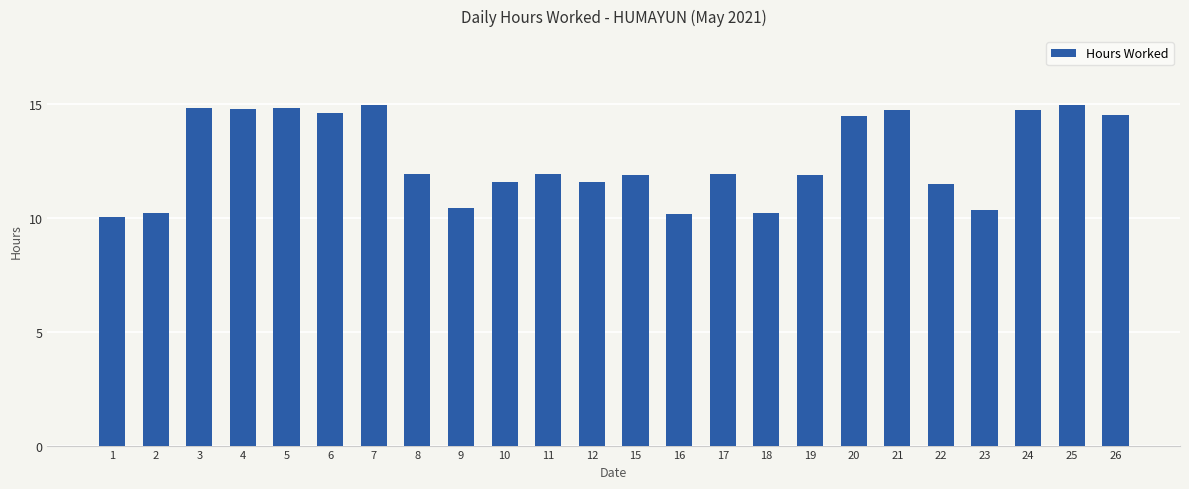

True or false: the data shows 11.9 at 15.

True